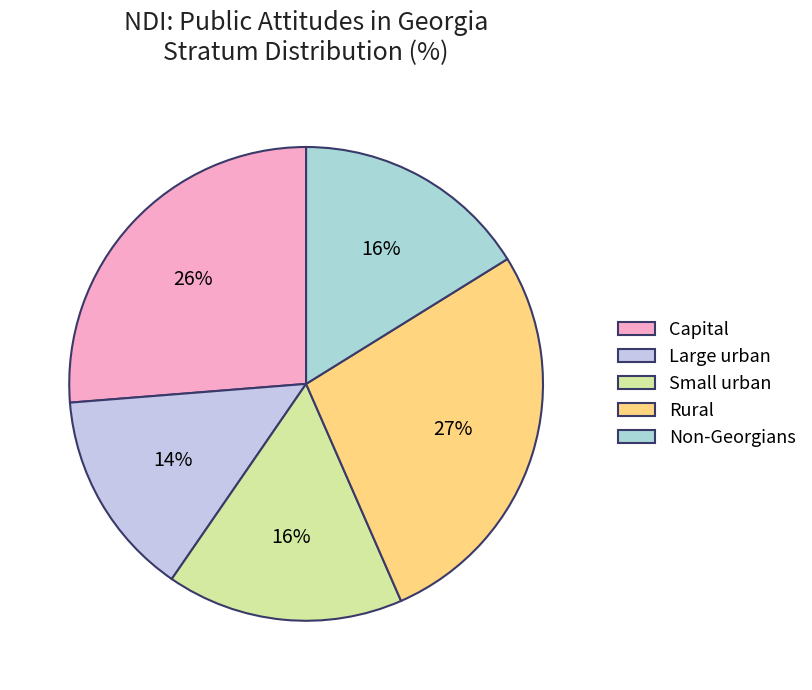

What is the change in value from Large urban to Non-Georgians?

+2